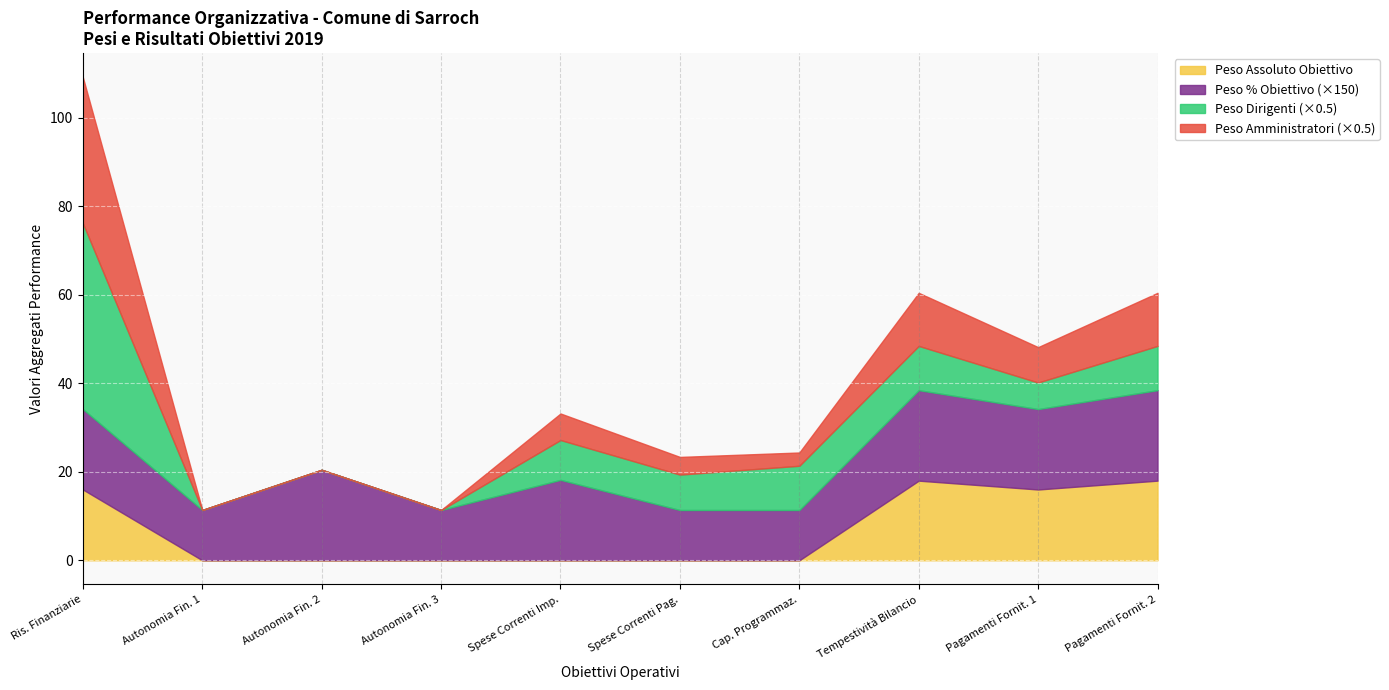

What is the maximum value for Peso Assoluto Obiettivo?

18.0